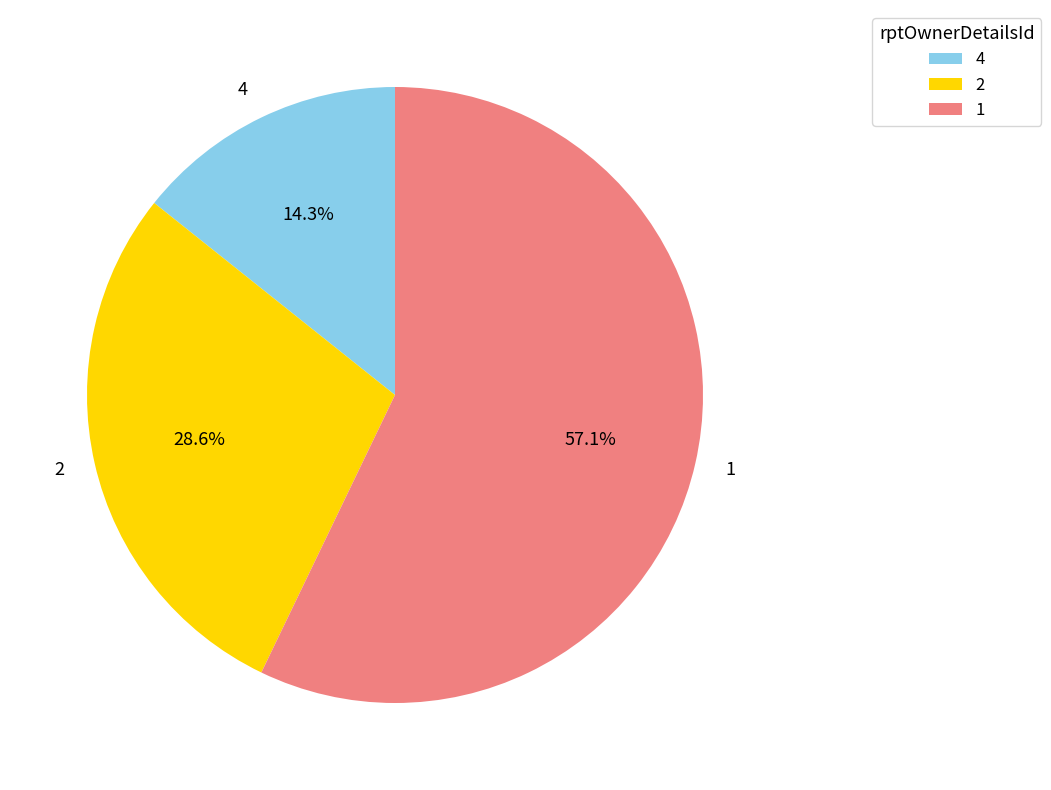

Which category accounts for the majority?

1